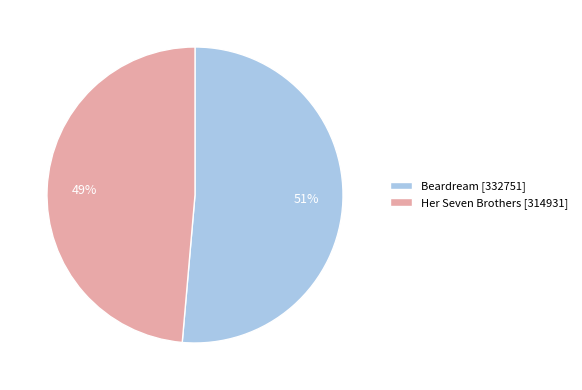

Between Her Seven Brothers [314931] and Beardream [332751], which is larger?

Beardream [332751]